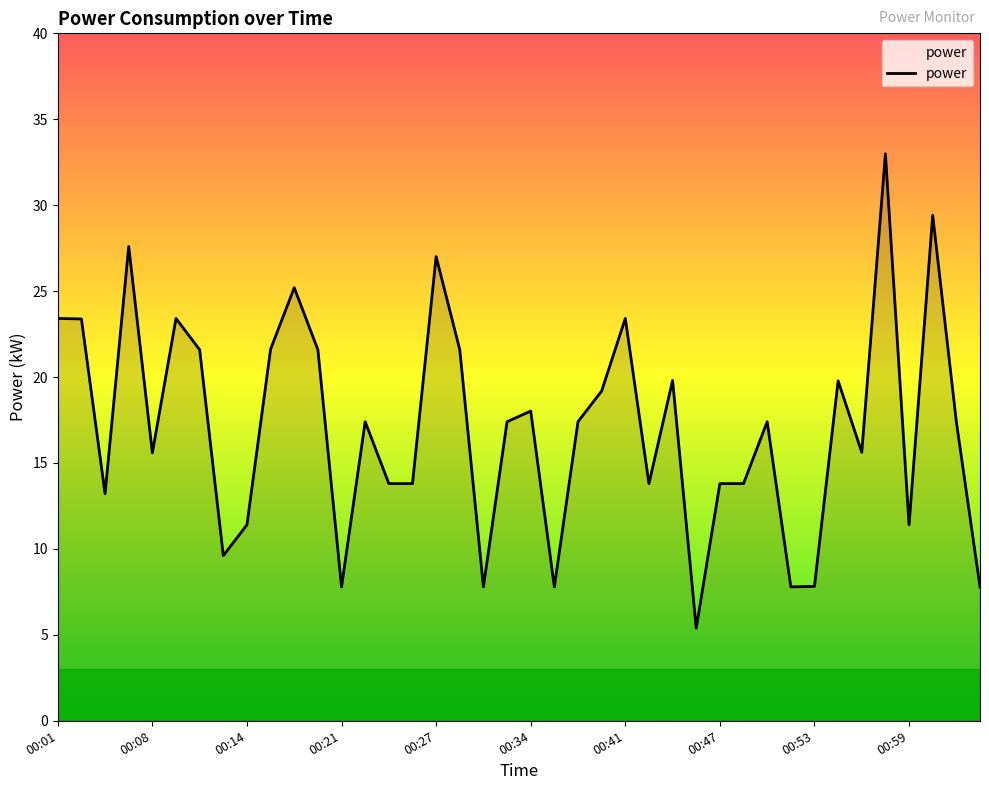

What is the minimum value shown in the chart?

5.4